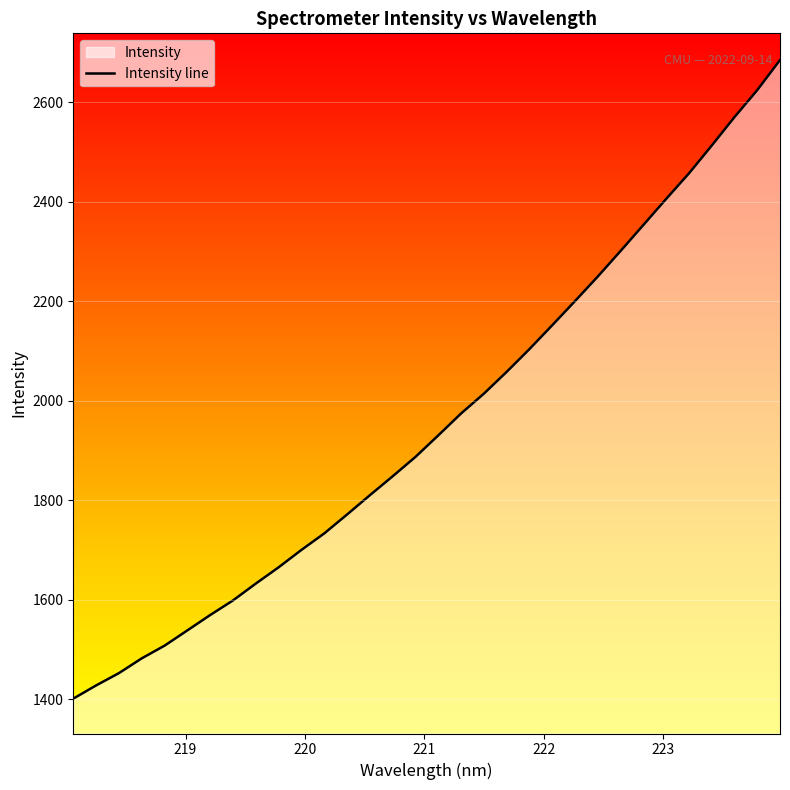

What is the difference between the maximum and minimum values?

1284.1